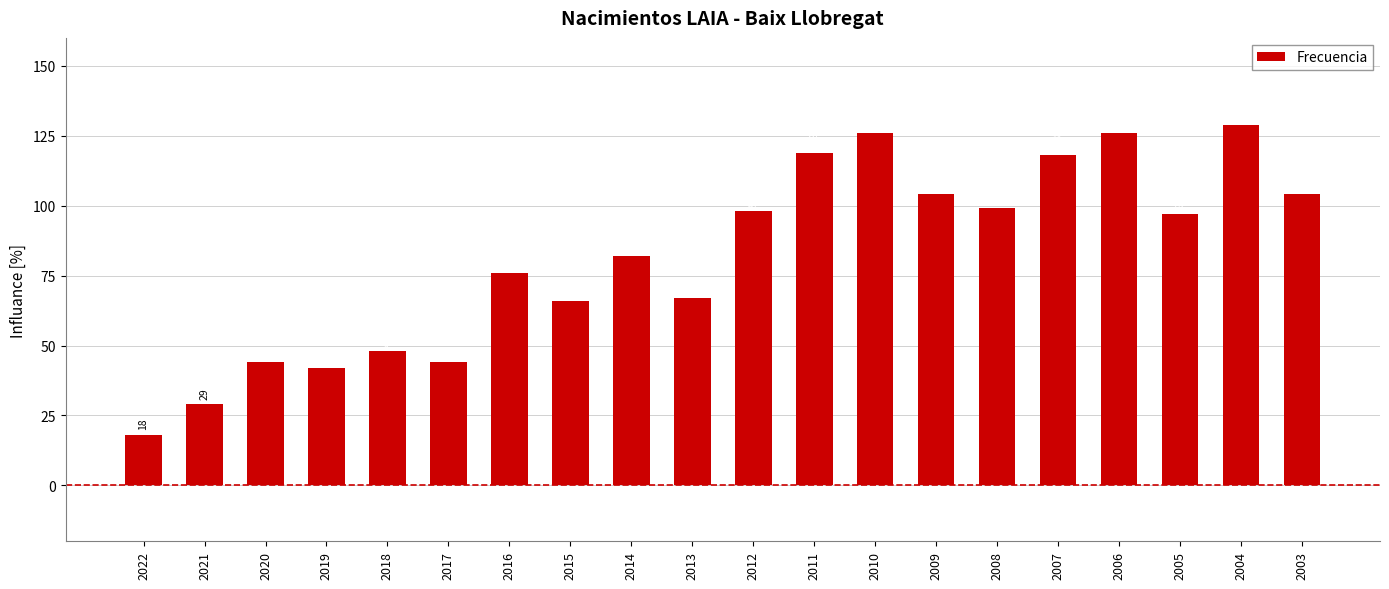

True or false: the data shows 104 at 2009.

True